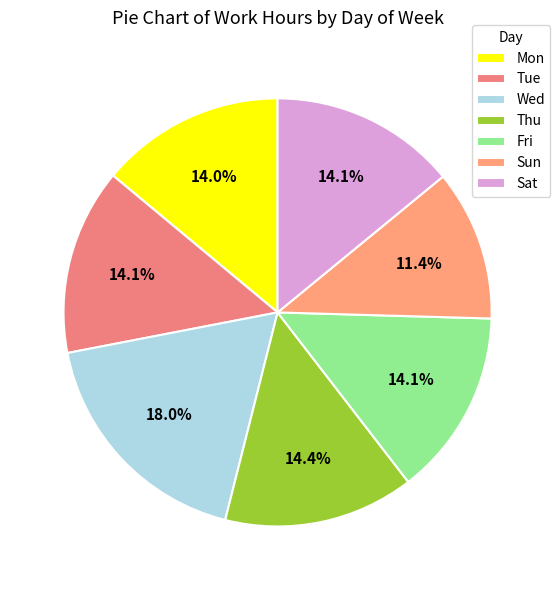

How many slices are in this pie chart?

7